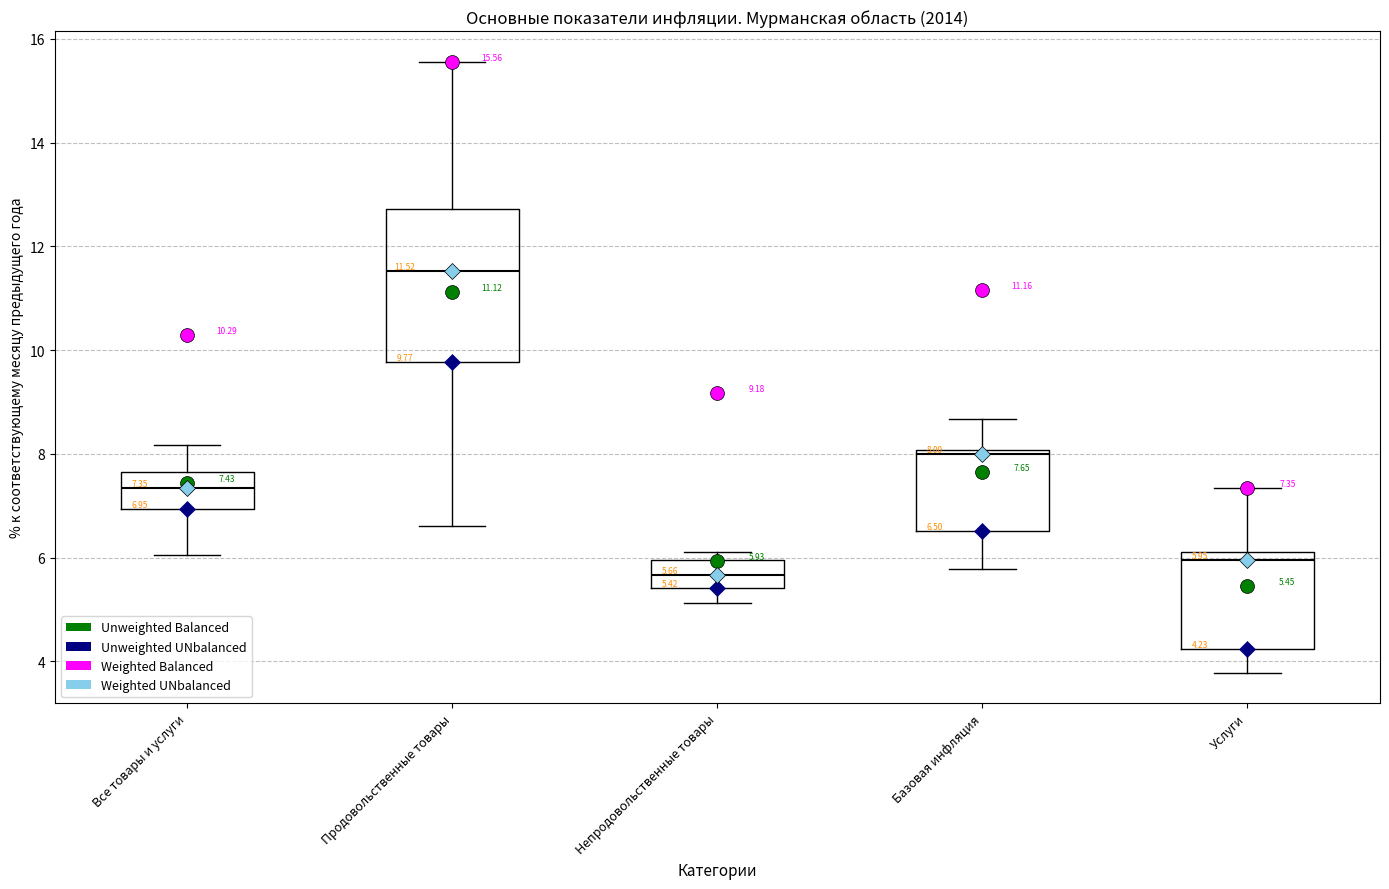

Comparing the boxes themselves (not the whiskers), which one is the tallest?

Продовольственные товары